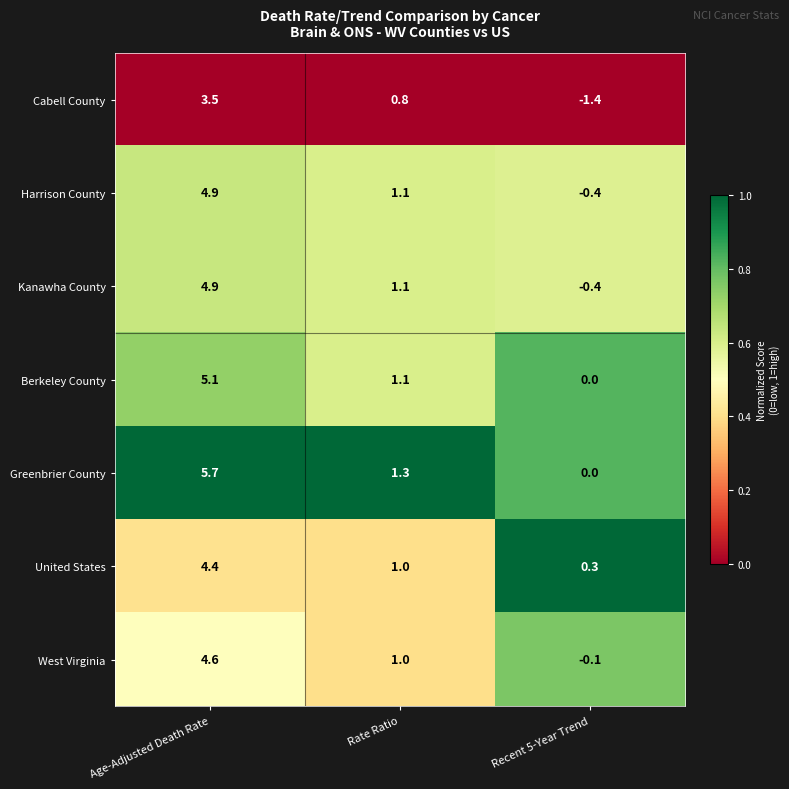

How many positive values does the Berkeley County series have?

2